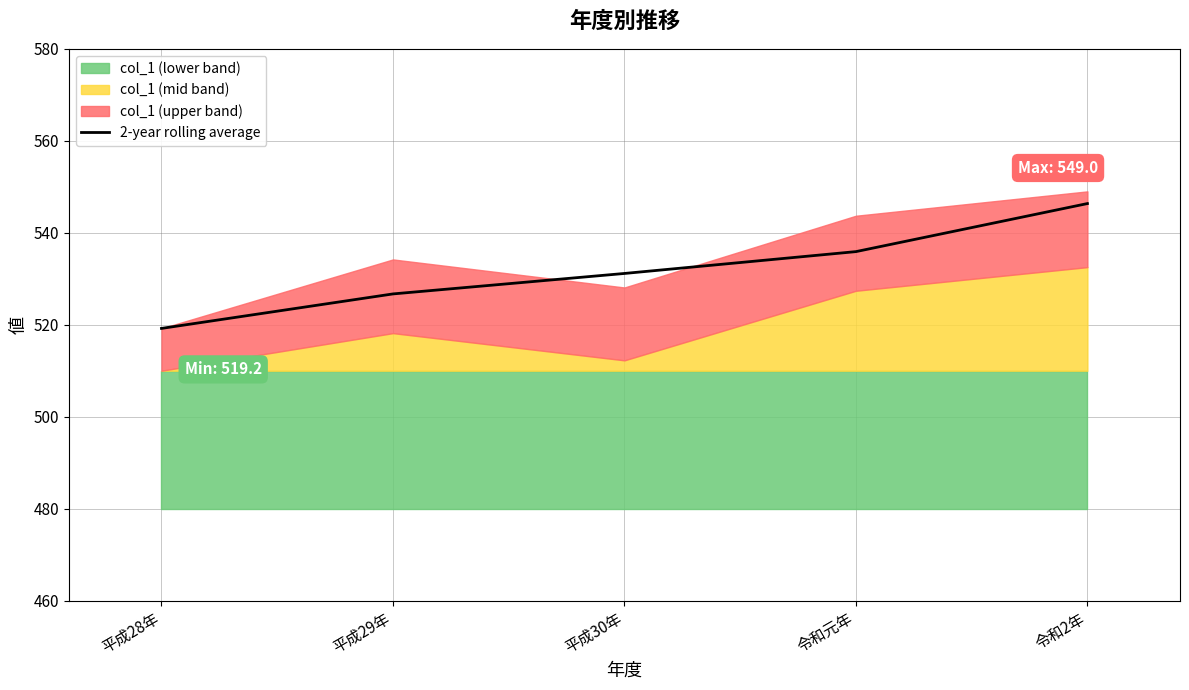

The 2-year rolling average series shows 535.9 at 令和元年. True or false?

True